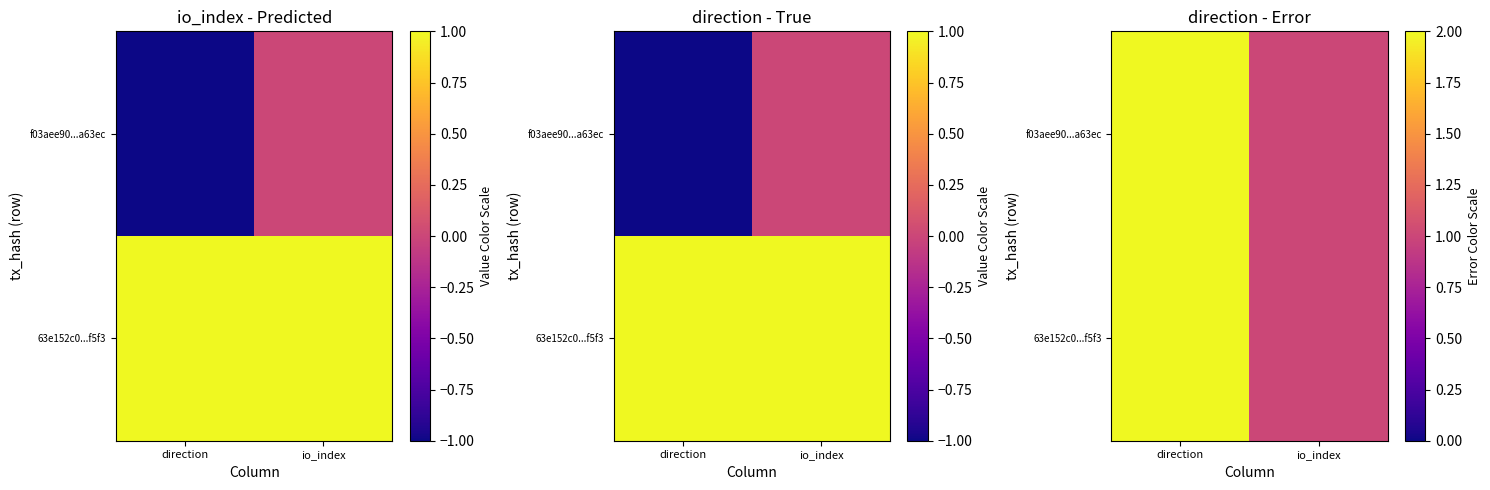

Is the value of f03aee90...a63ec at direction greater than the value of 63e152c0...f5f3 at io_index?

Yes